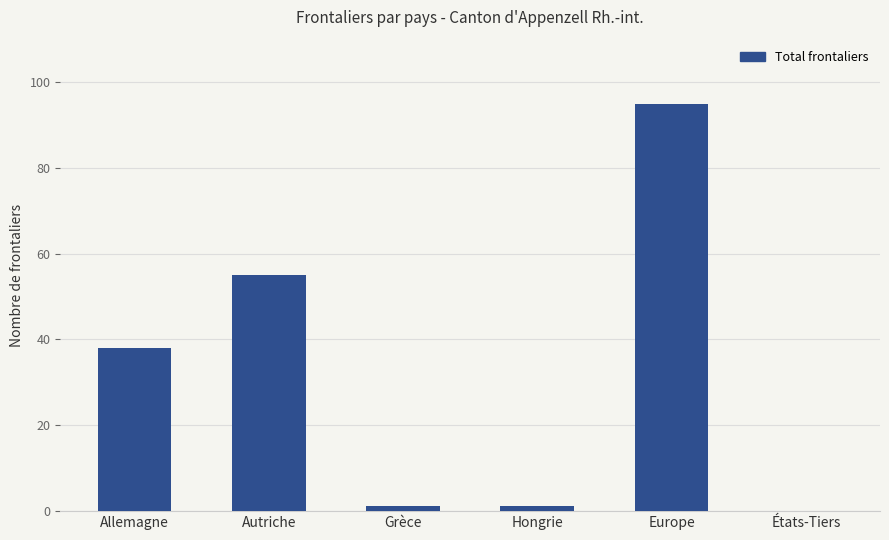

At which label is the value closest to 47?

Autriche